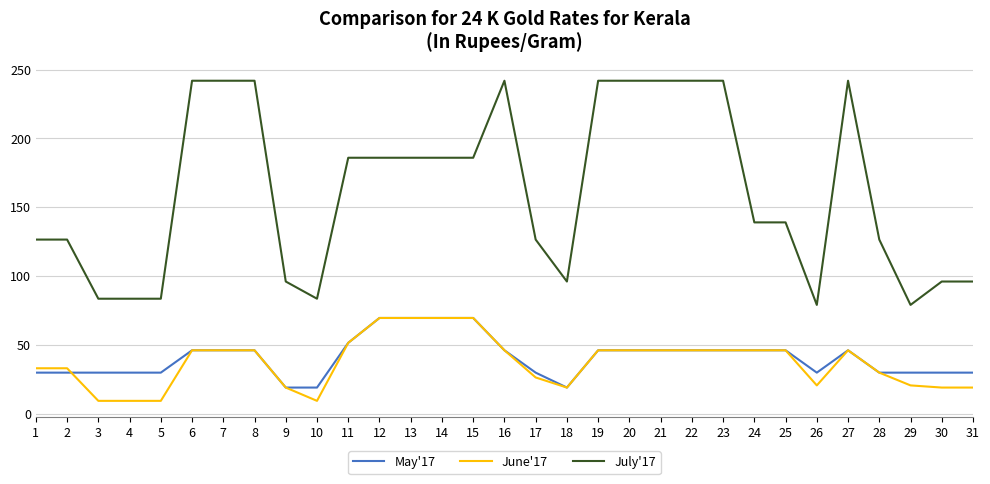

The June'17 series shows 9.4 at 30. True or false?

False